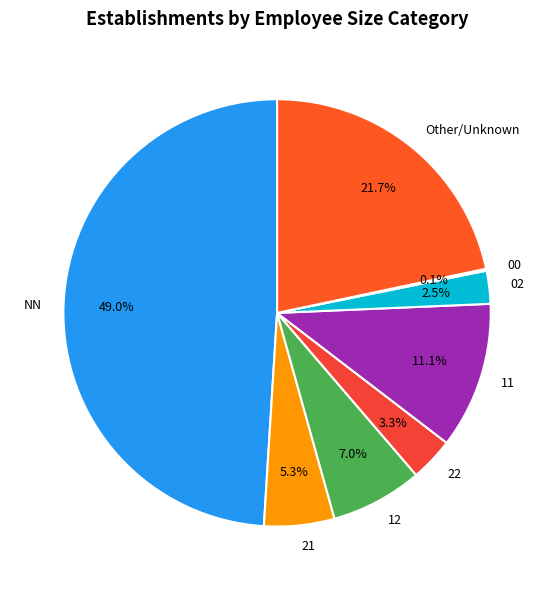

To the nearest percent, what is the average slice percentage?

12%